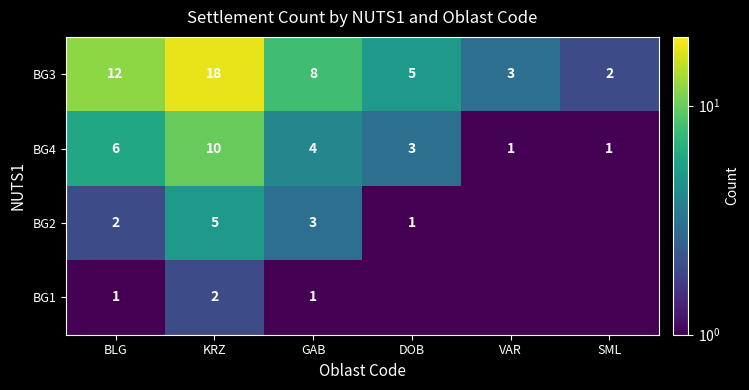

How many distinct data groups are displayed?

4